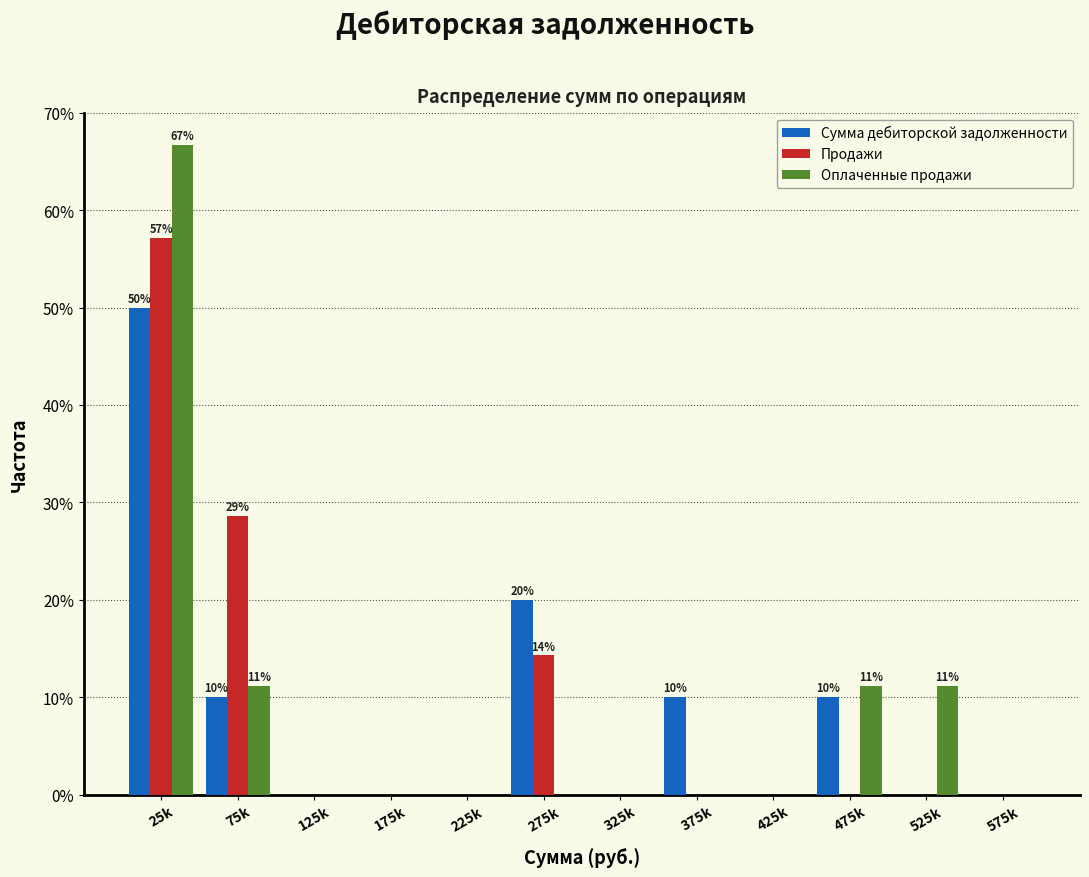

What is the maximum value for Продажи?

57.1